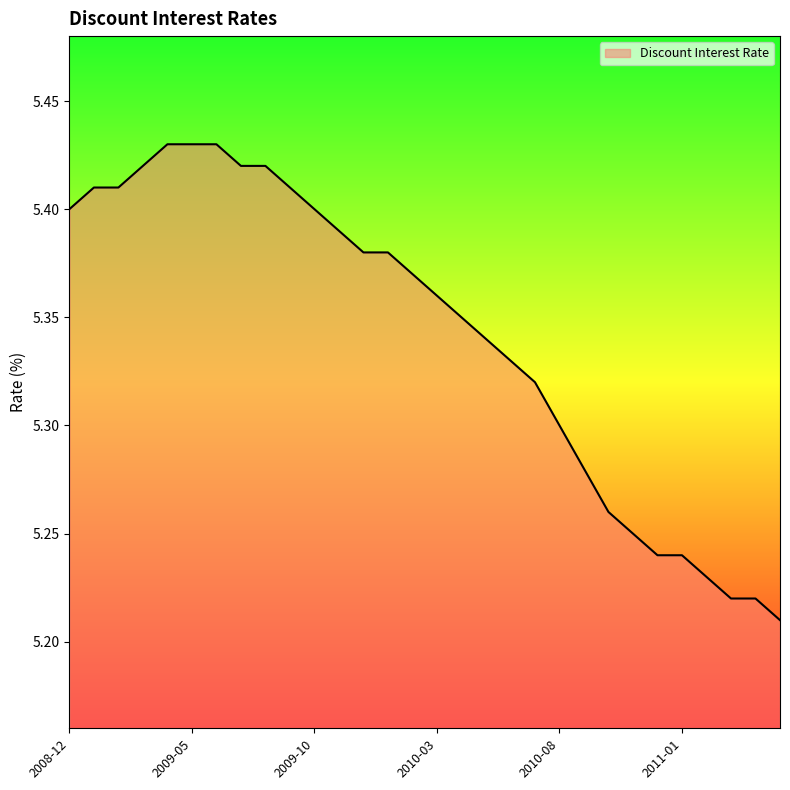

What is the difference between the maximum and minimum values?

0.2